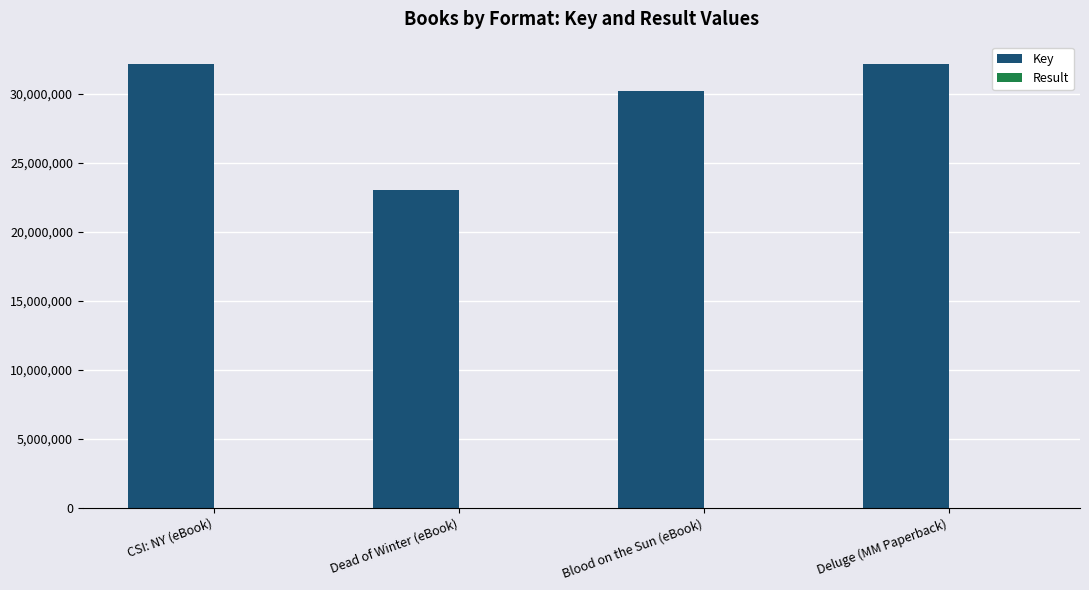

Which series has the largest range (max minus min)?

Key